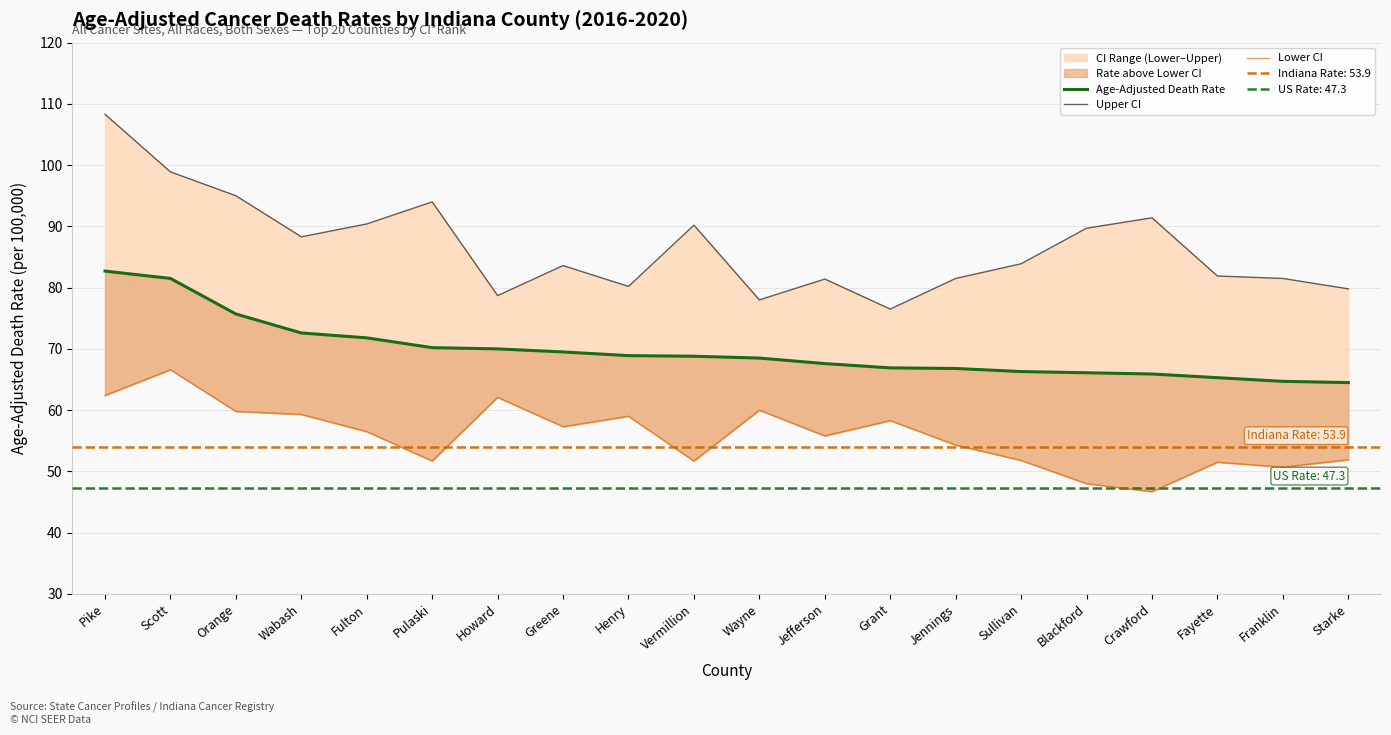

Rank the series by their maximum value, from lowest to highest.

Lower CI, Age-Adjusted Death Rate, Upper CI